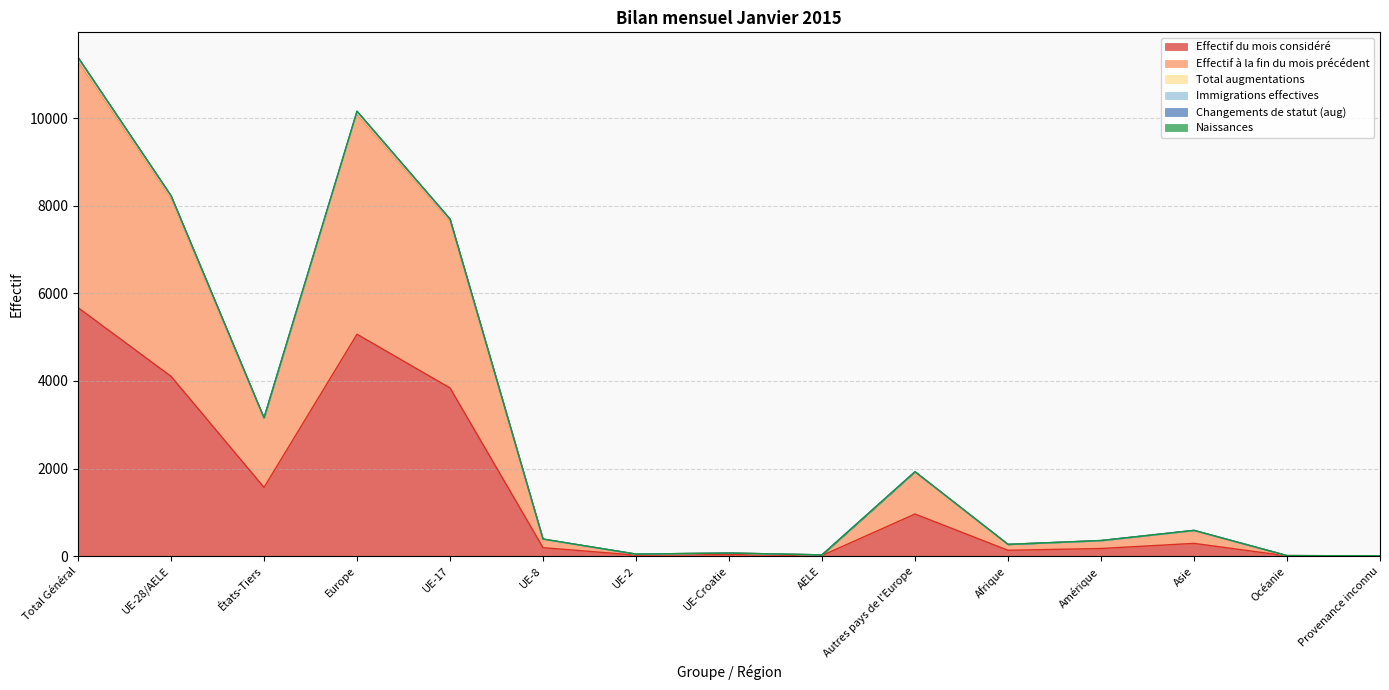

List the labels in order of Total augmentations value, smallest first.

Provenance inconnu, Océanie, AELE, UE-2, UE-Croatie, Afrique, Amérique, UE-8, Asie, Autres pays de l'Europe, États-Tiers, UE-17, UE-28/AELE, Europe, Total Général